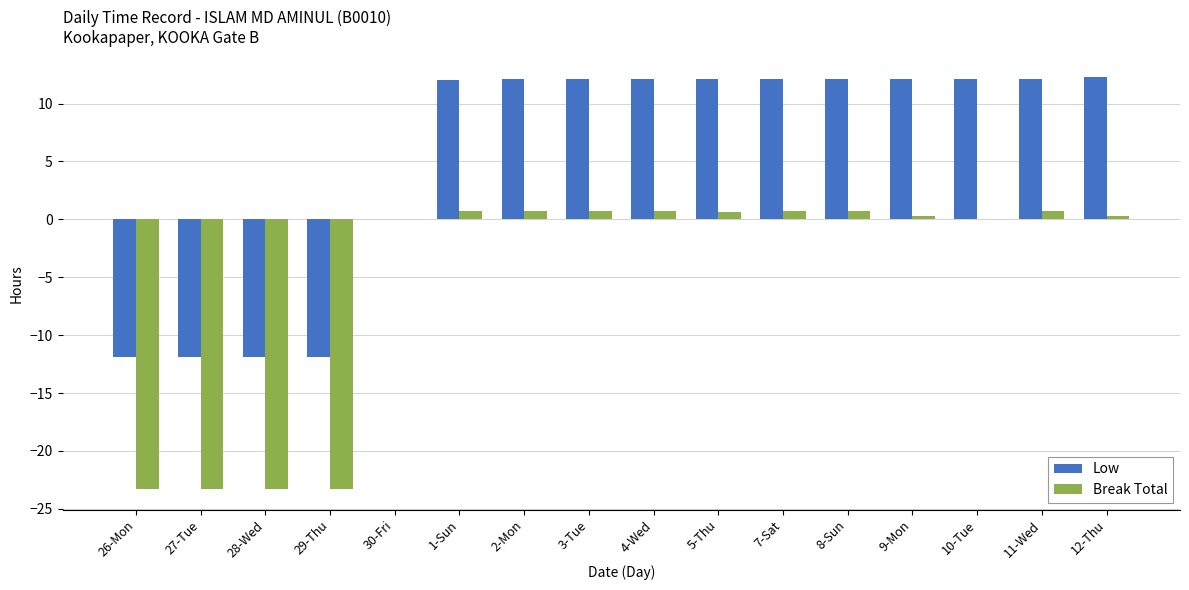

The value of Low at 5-Thu is 5.2. True or false?

False